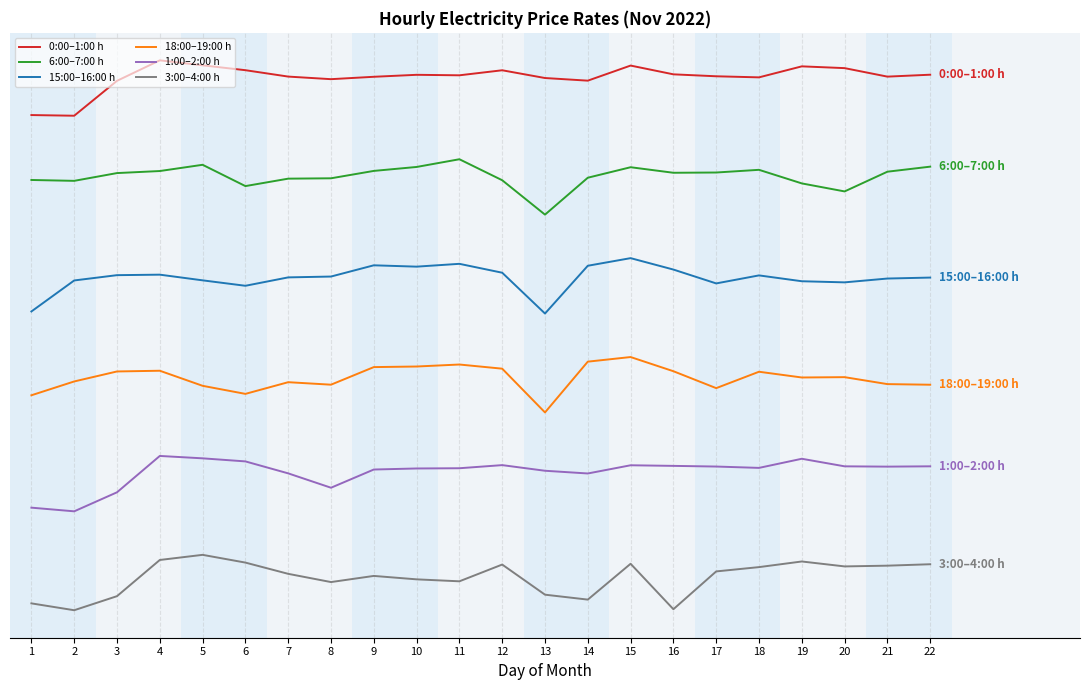

Does the chart display data point markers on the line(s)?

No